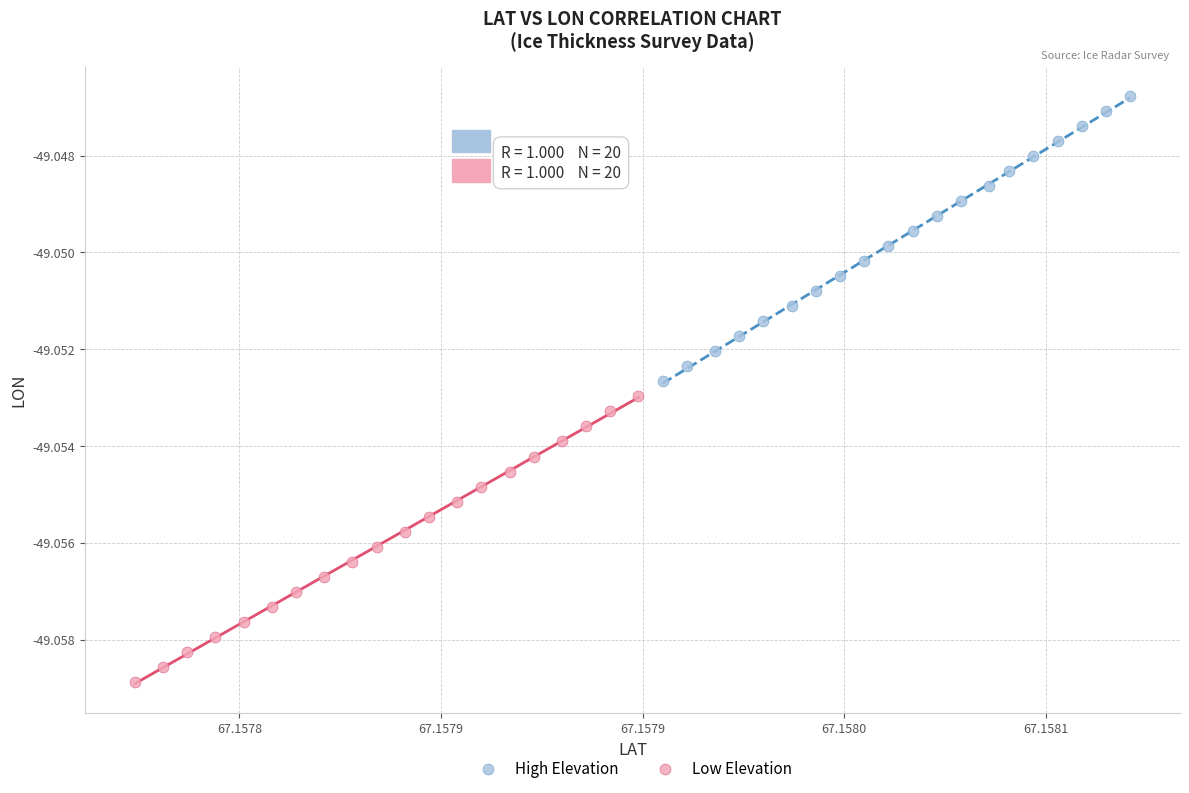

Which series has the largest Y range (max minus min)?

Low Elevation